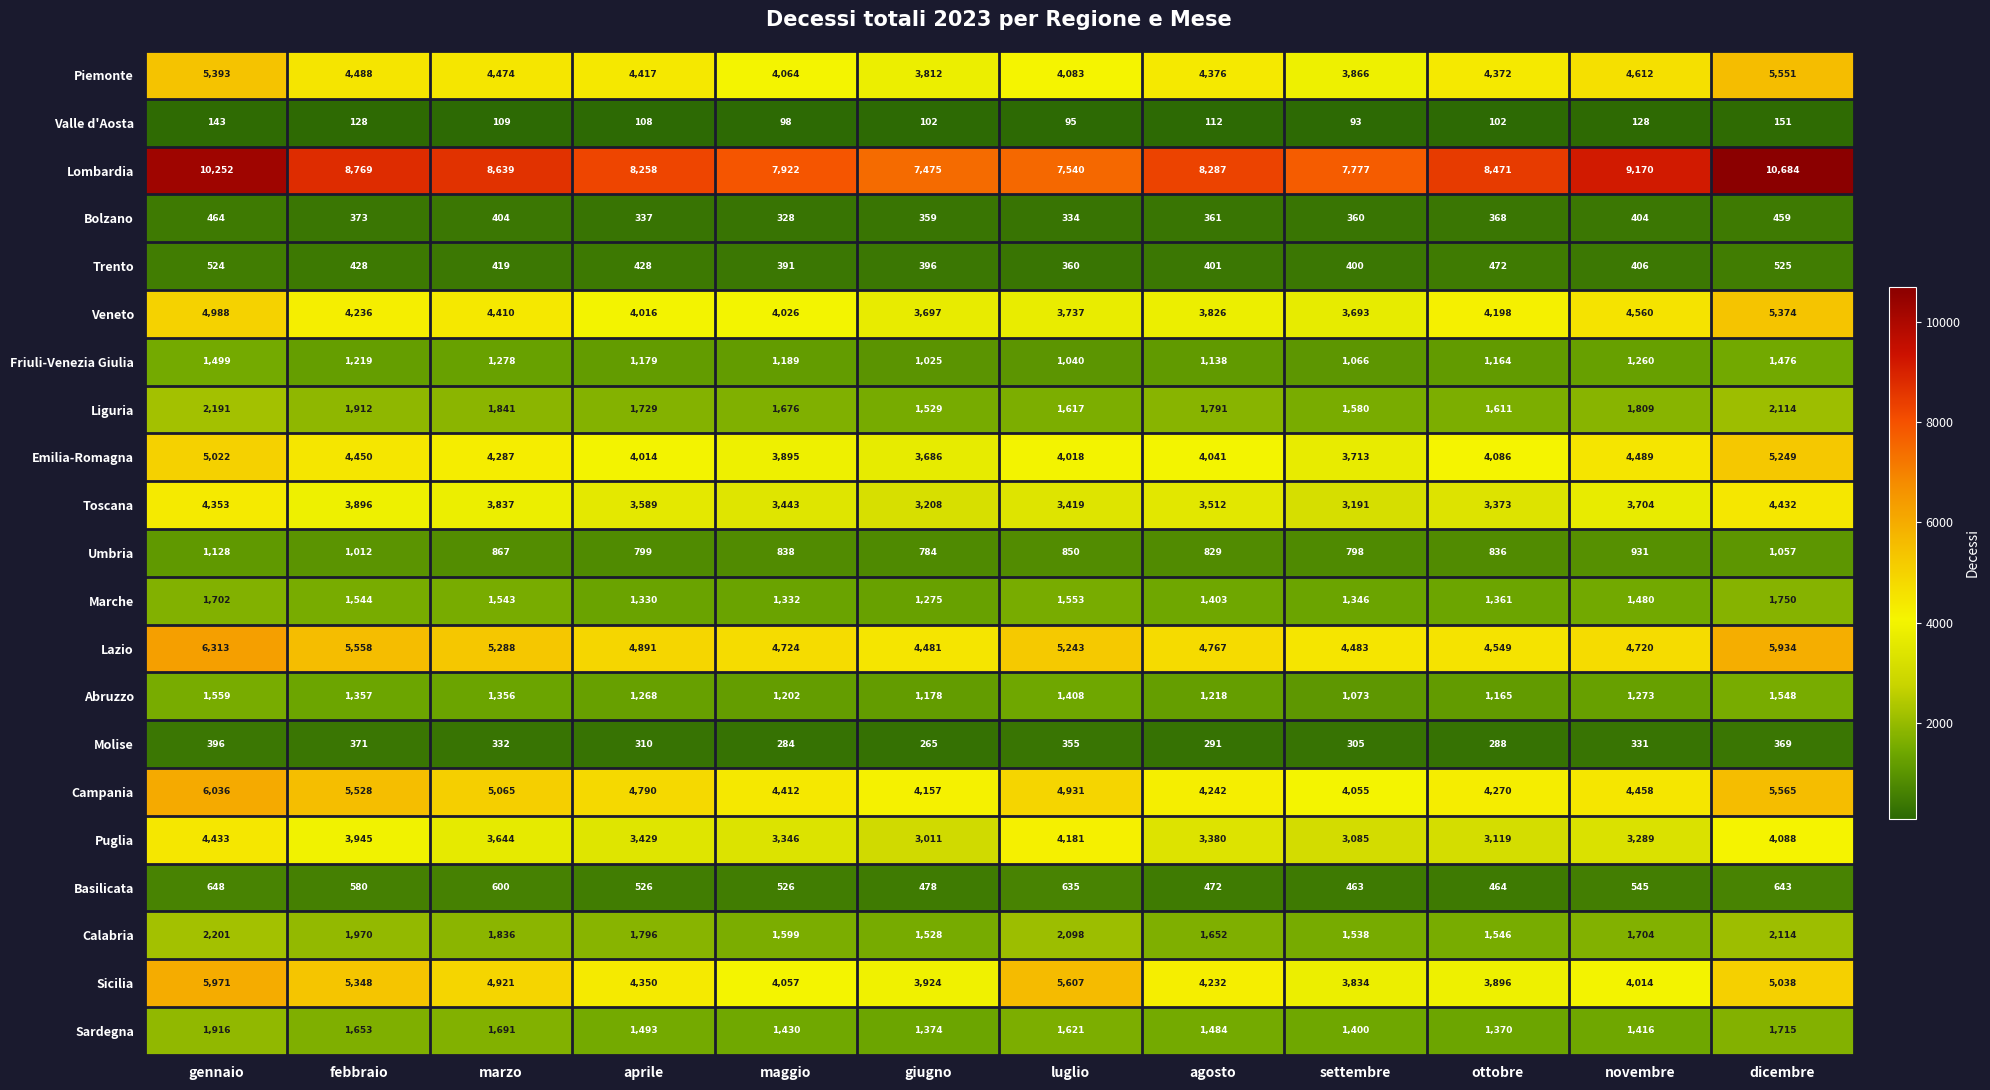

What is the maximum value shown in the chart?

10684